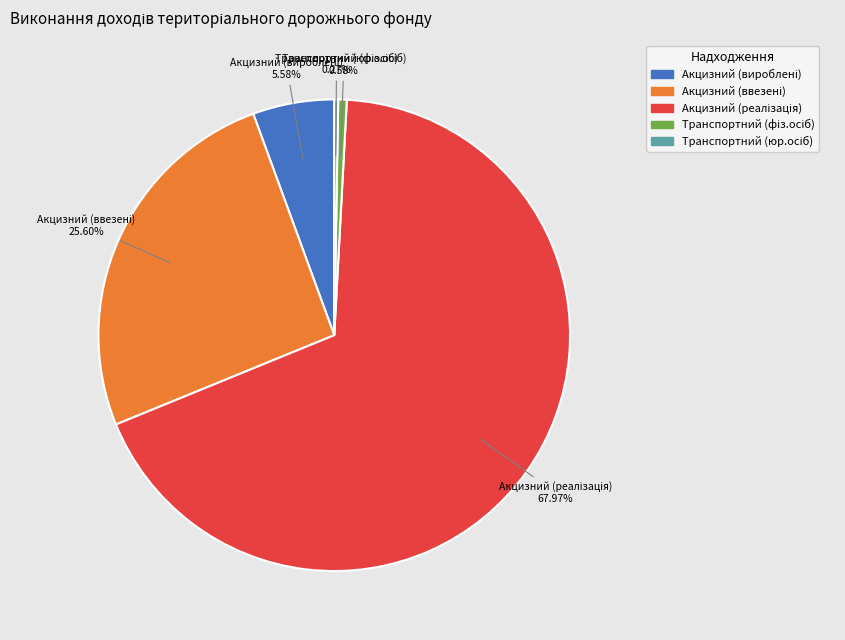

Is there any slice that represents more than half of the pie?

Yes